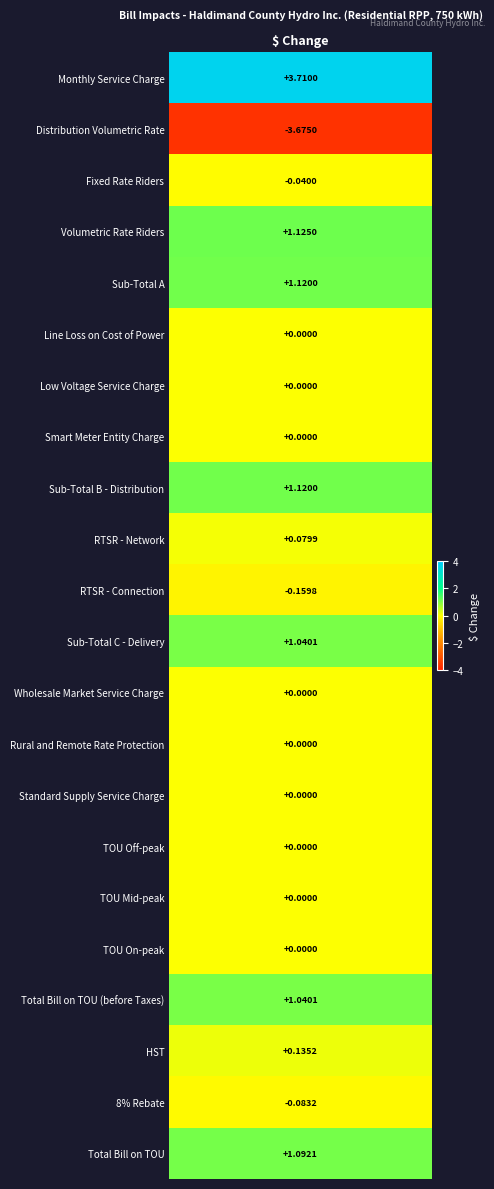

Which category has the lowest value across all series?

Distribution Volumetric Rate